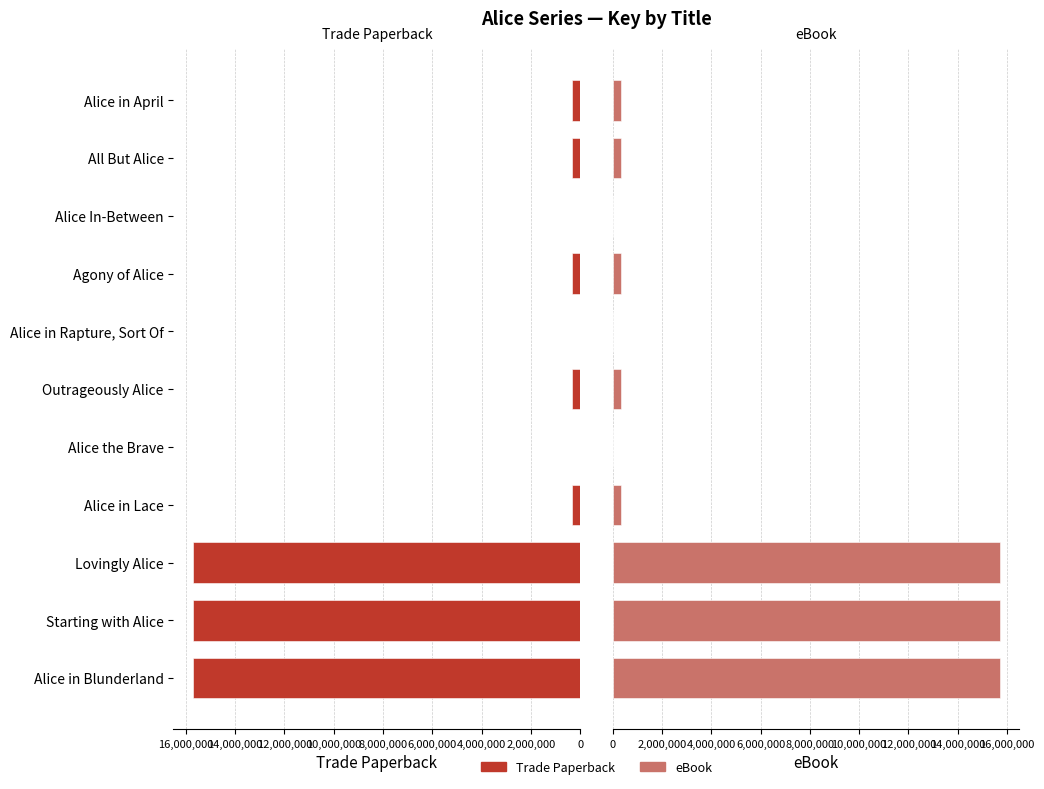

What is the average value of the Trade Paperback series?

4440137